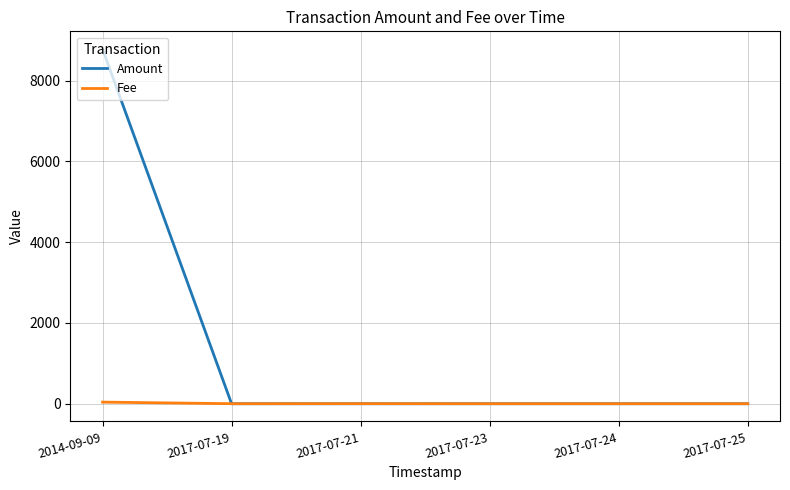

True or false: Fee has a value of 1.0 at 2017-07-25.

True